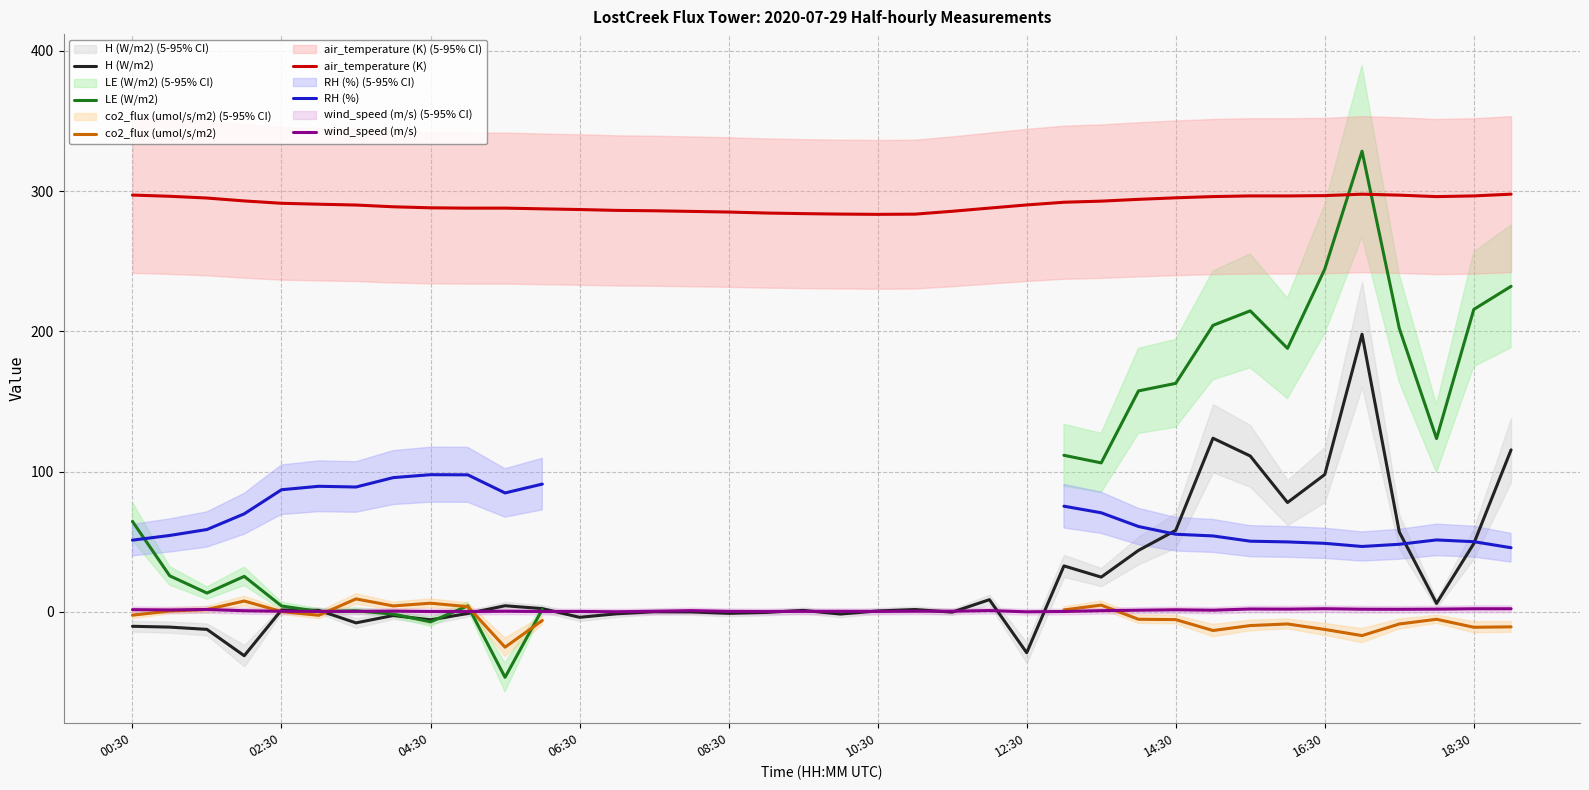

True or false: air_temperature (K) has a value of 286.9 at 06:30.

True